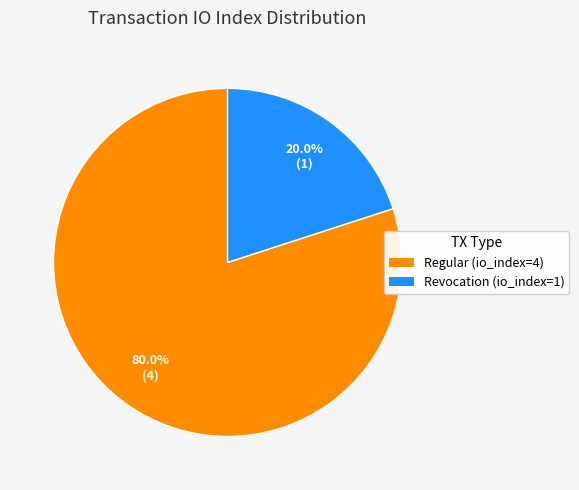

The Regular (io_index=4) slice represents 75% of the pie. True or false?

False